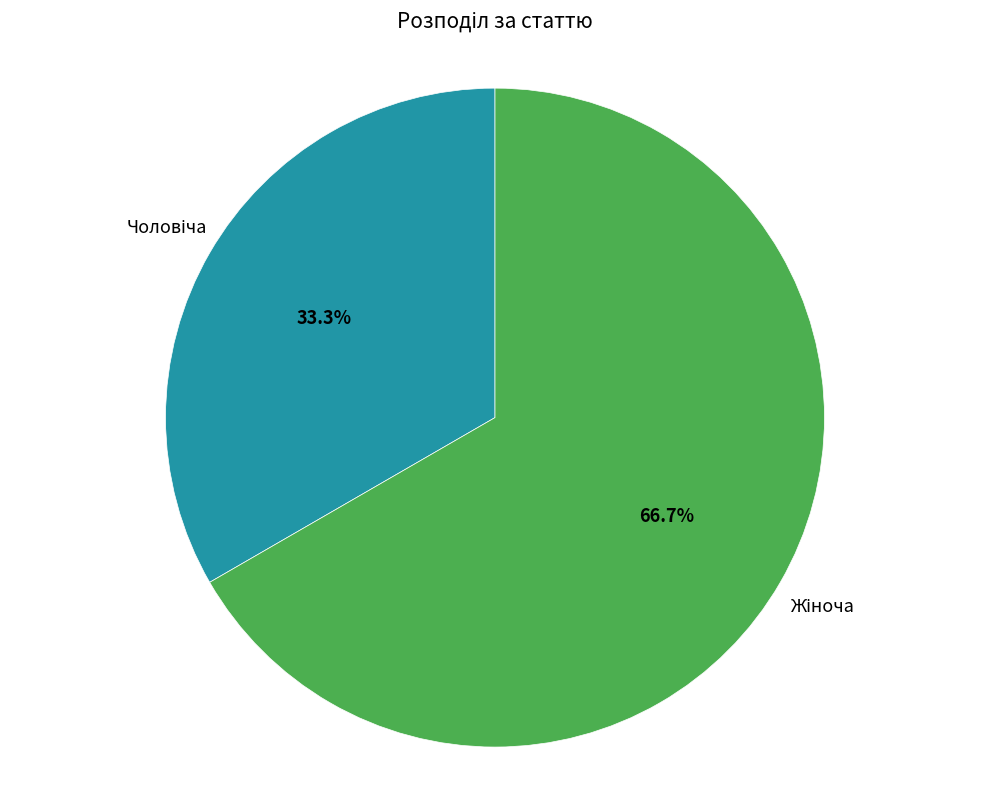

Does any single category account for the majority?

Yes